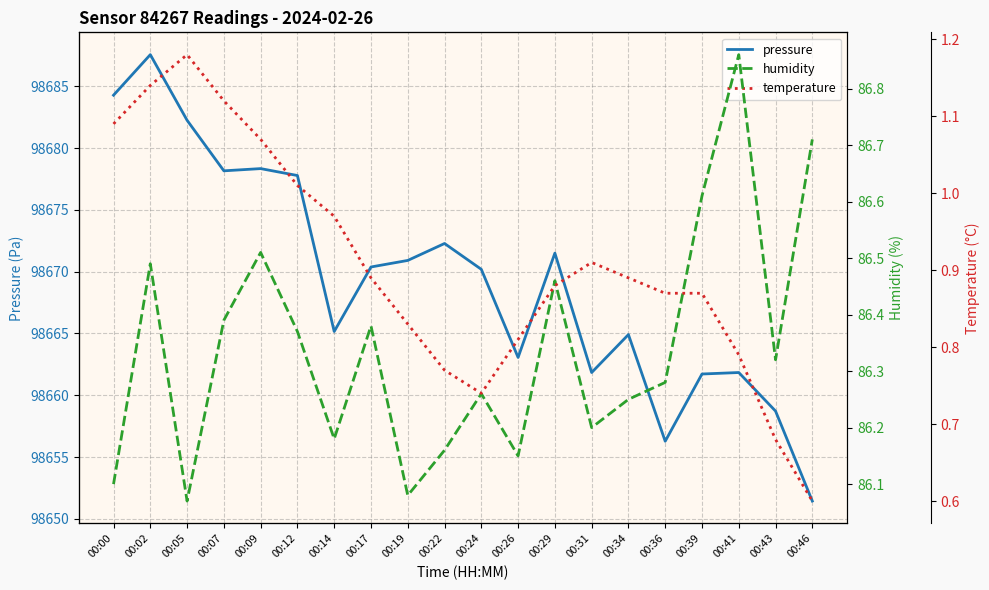

What is the difference between the second highest and second lowest values in the humidity series?

0.6